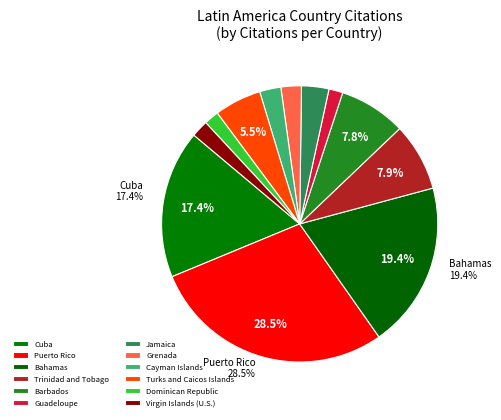

To the nearest percent, what is the difference between the Bahamas and Dominican Republic slice percentages?

18%